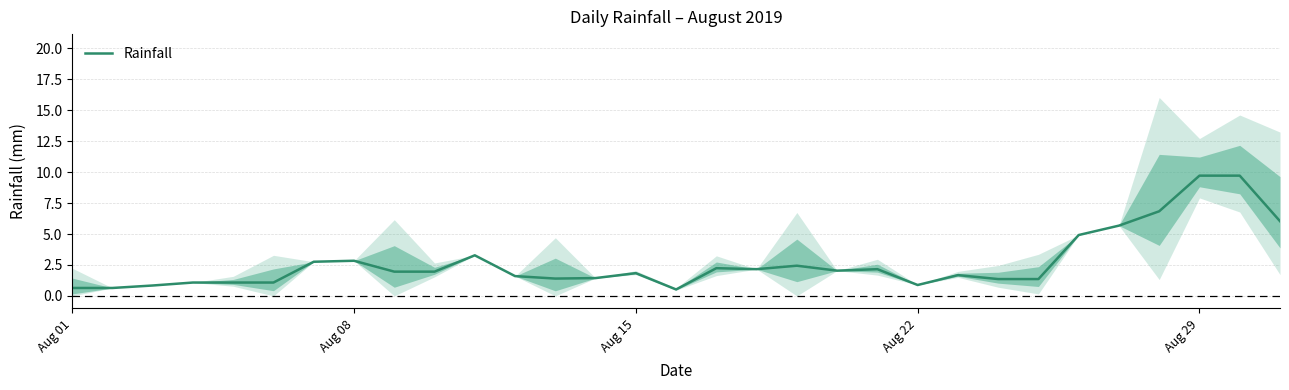

How many data points are less than 1?

5